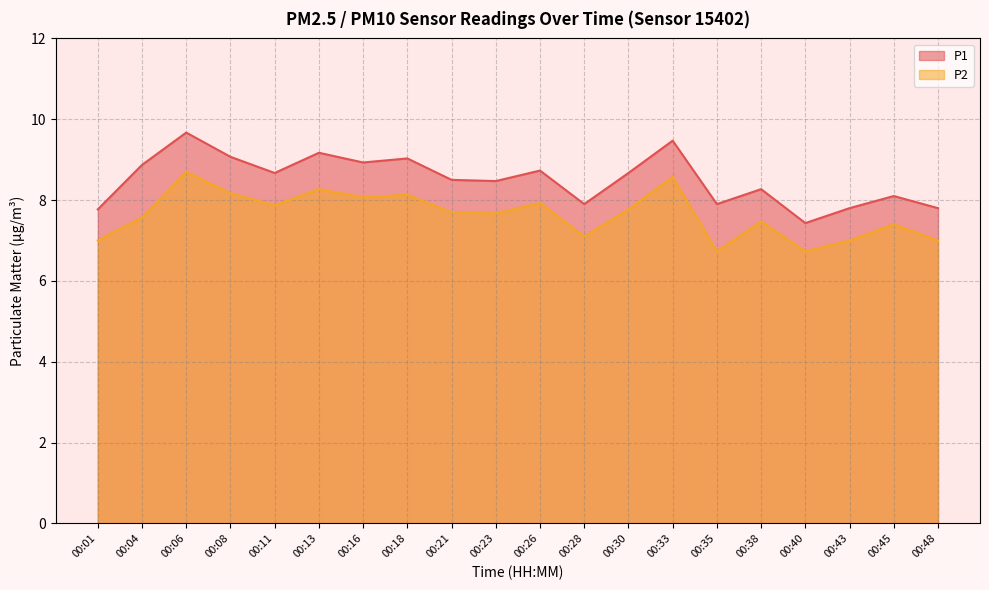

Does the chart display data point markers on the line(s)?

No